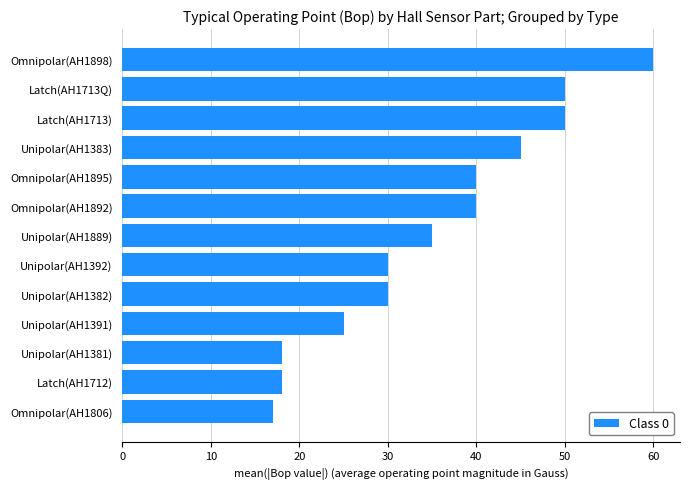

Are the bars horizontal?

Yes